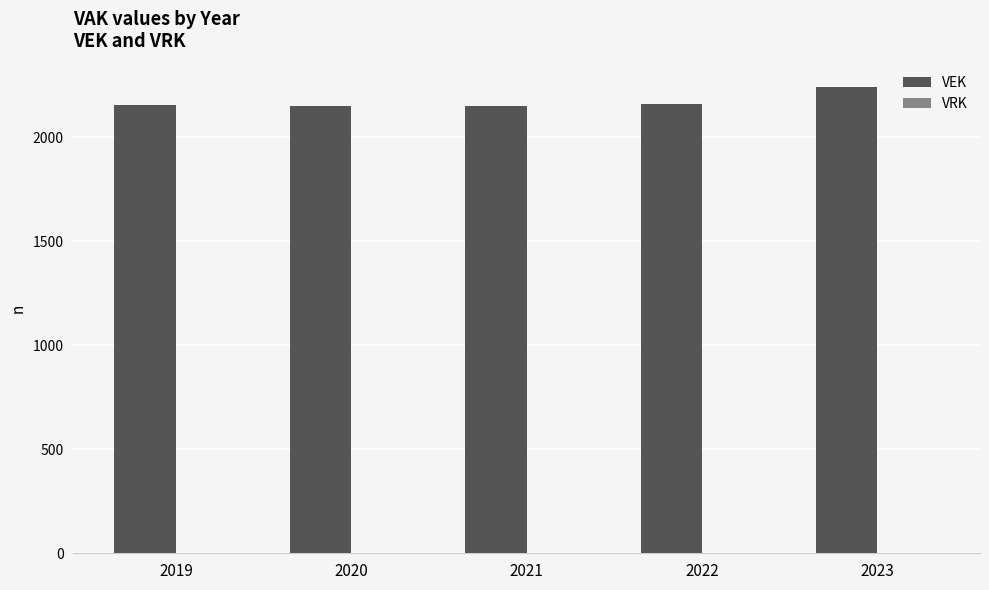

What is the maximum value shown in the chart?

2241